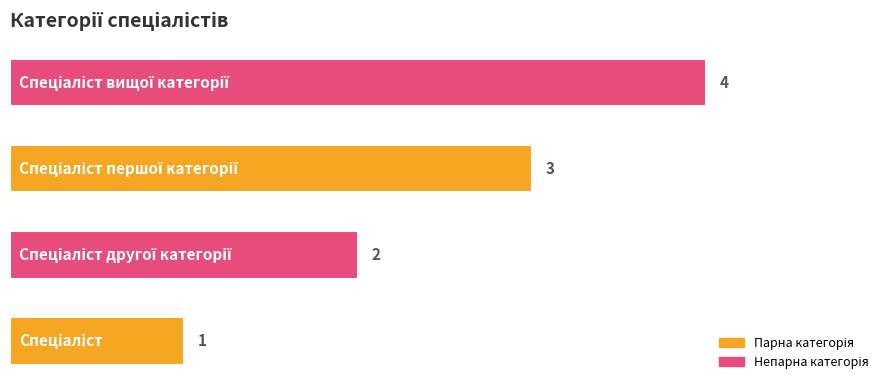

What is the maximum value shown in the chart?

4